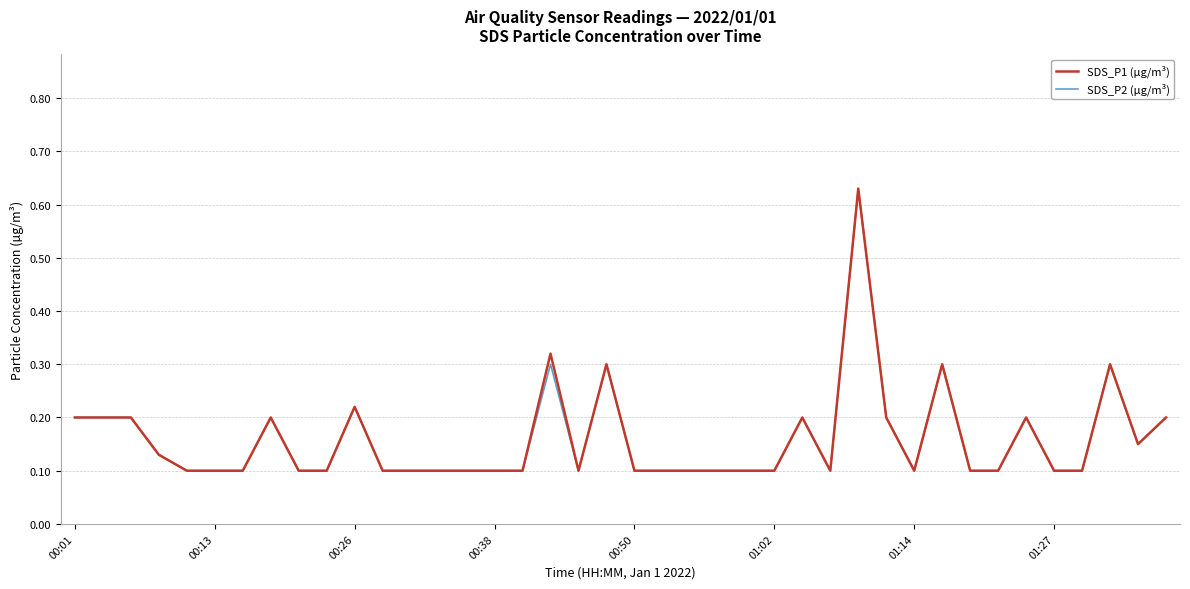

Count the SDS_P1 (µg/m³) values in the range 0 to 1.

40